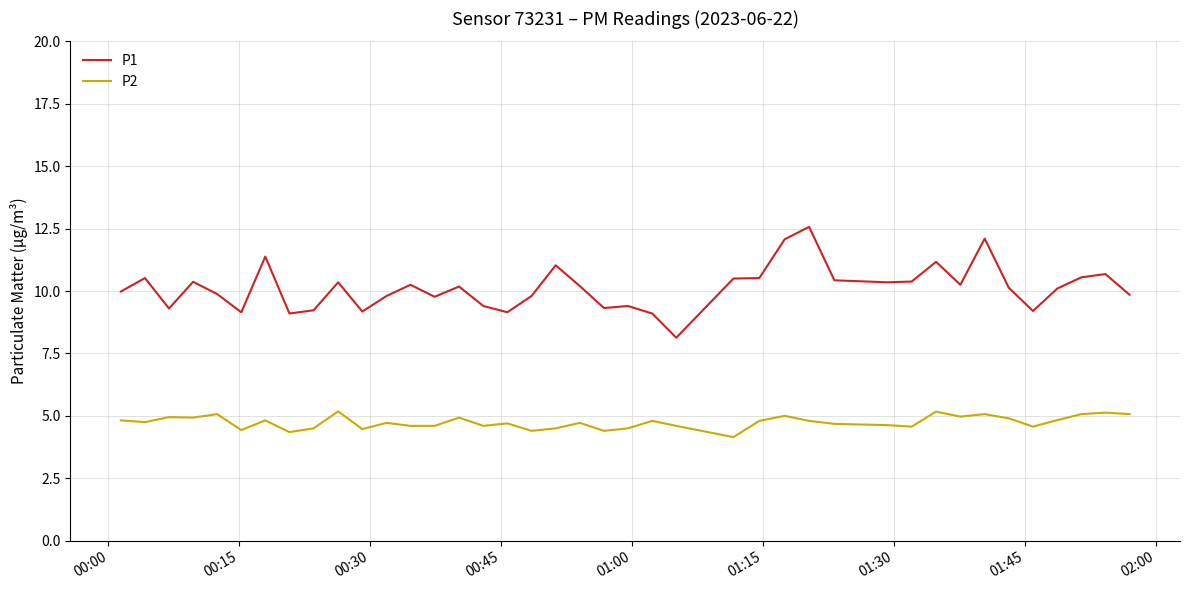

Which series has the widest spread of values?

P1